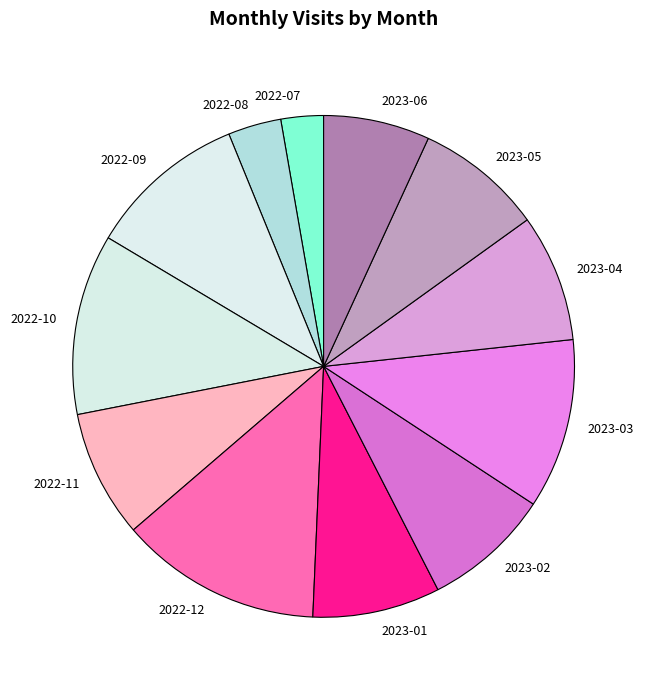

What is the ratio of the value at 2022-09 to the value at 2023-06?

1.5